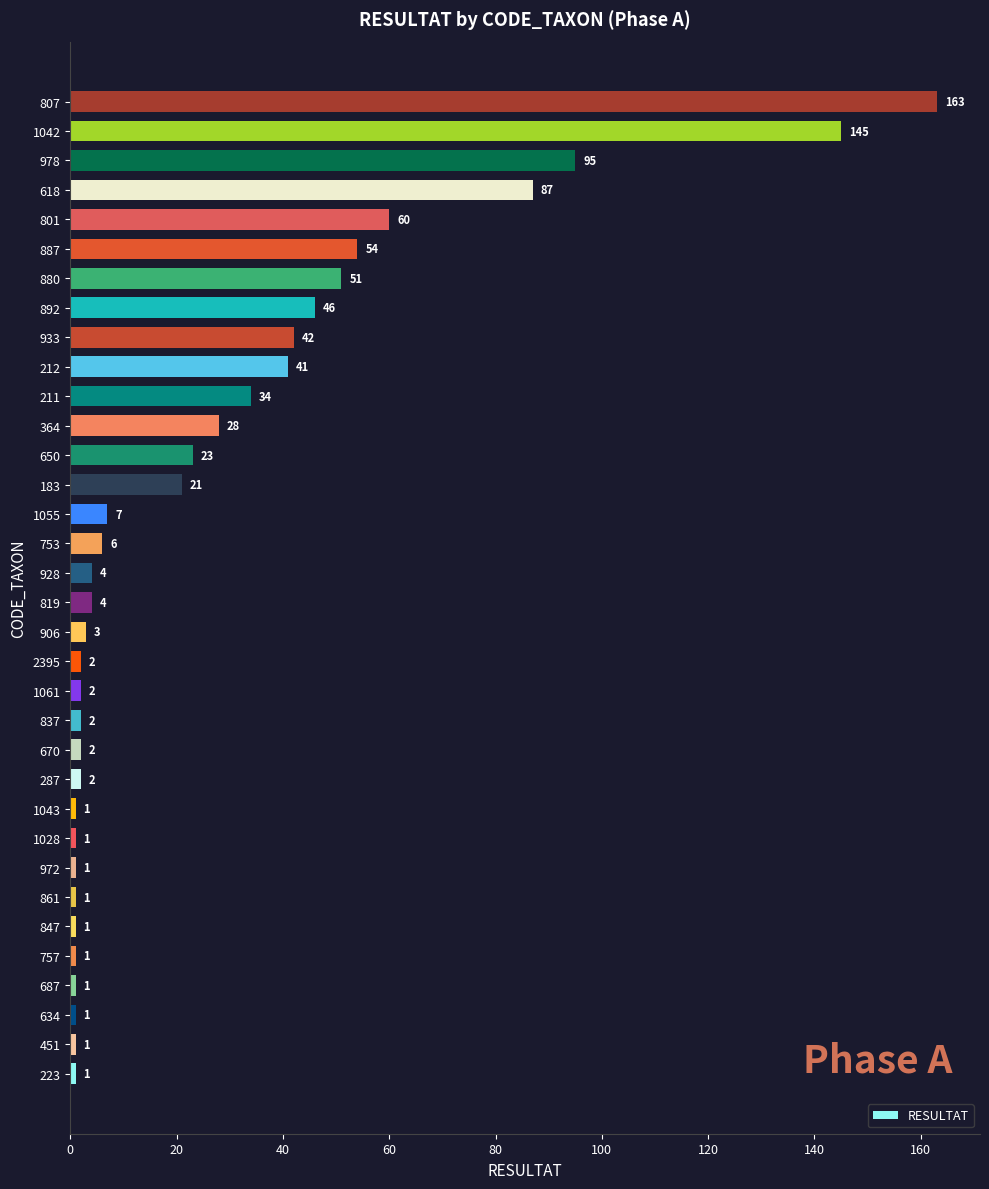

The chart shows a value of 93 at 887. True or false?

False